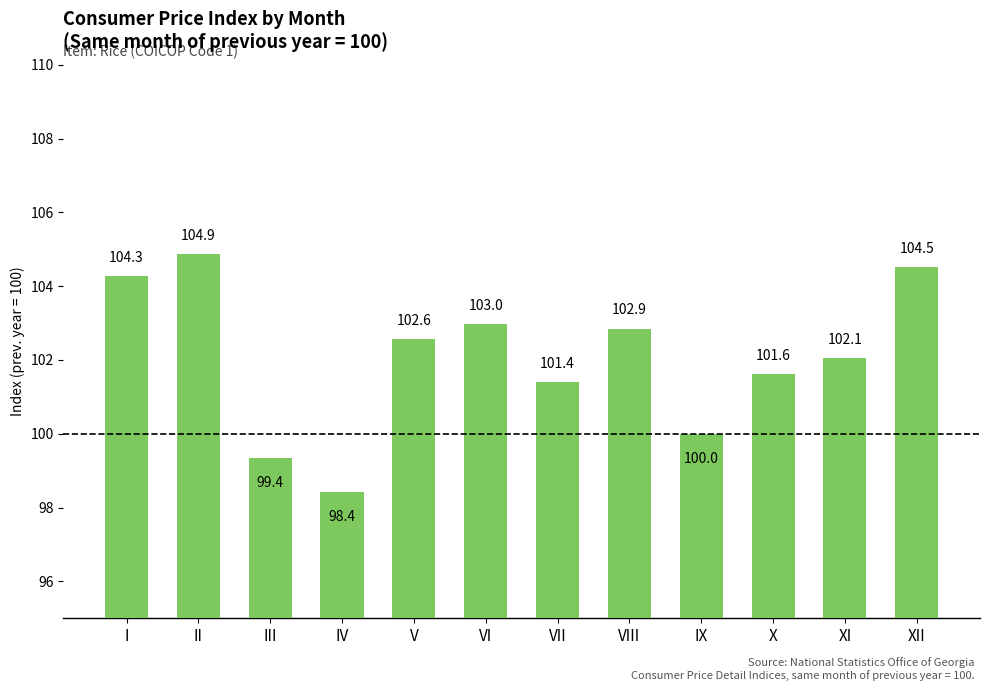

What is the value of the 9th bar from the left?

100.0